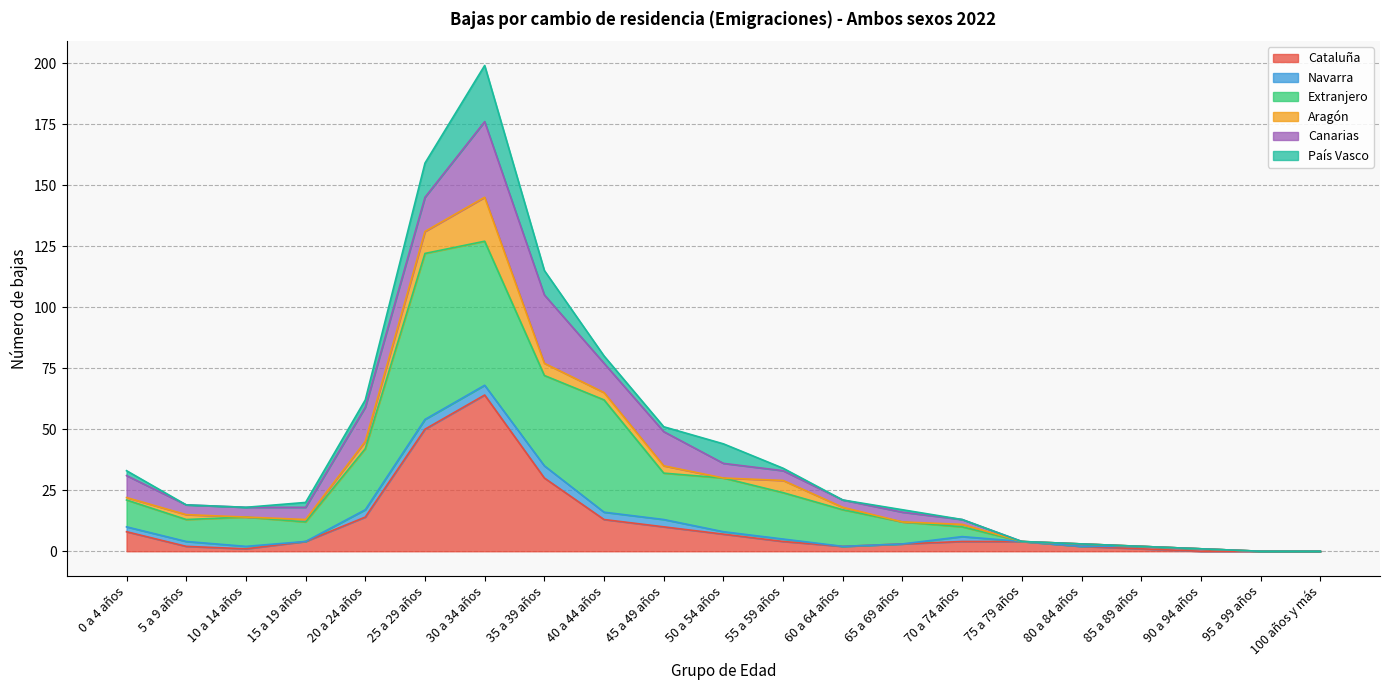

Between 60 a 64 años and 100 años y más, which series saw the biggest shift?

Extranjero